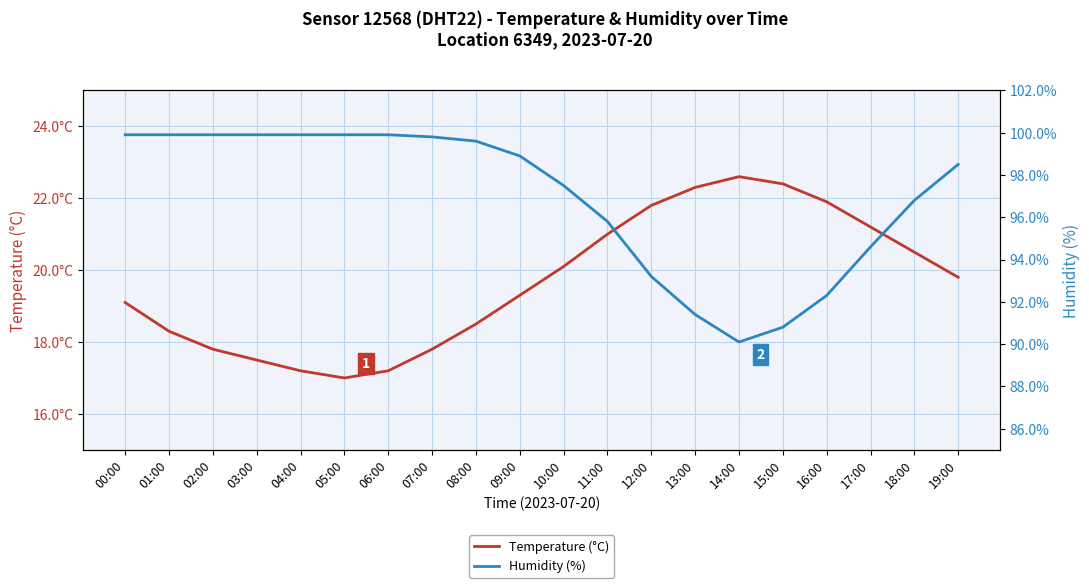

How many values in the Temperature (°C) series are below 19?

8